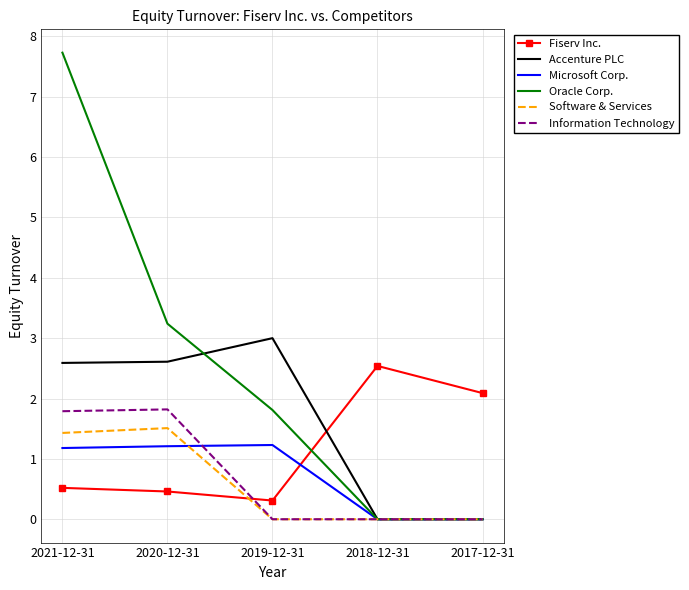

At which category is the sum across all series the highest?

2021-12-31